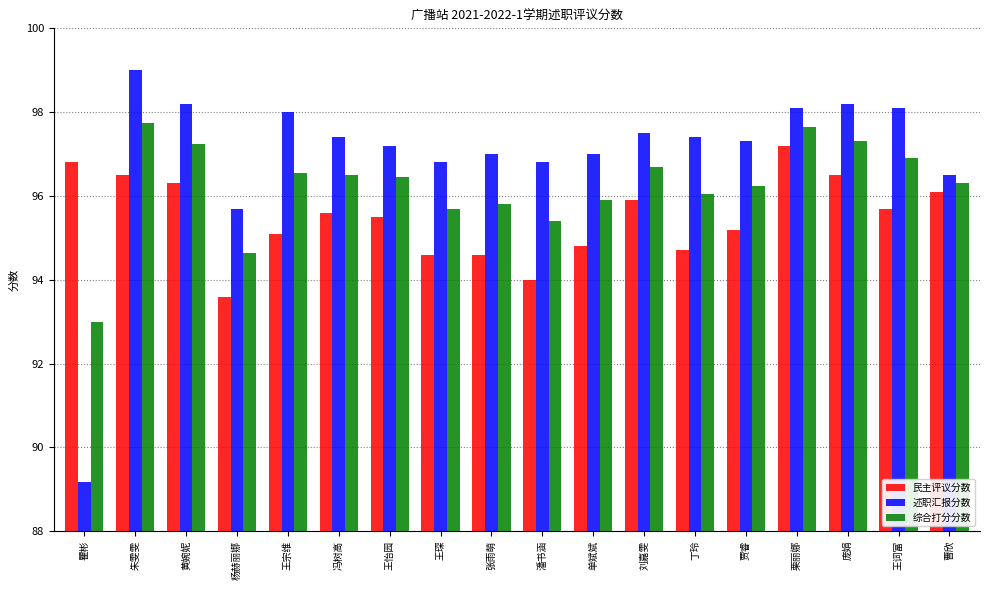

What is the label of the 10th bar from the left?

潘书涵